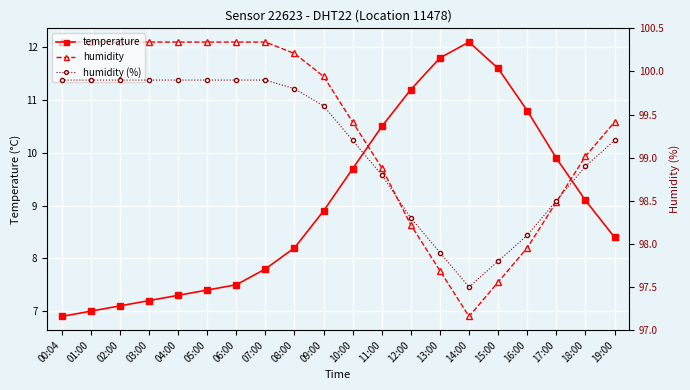

In temperature, how many points are higher than both neighbors (excluding endpoints)?

1